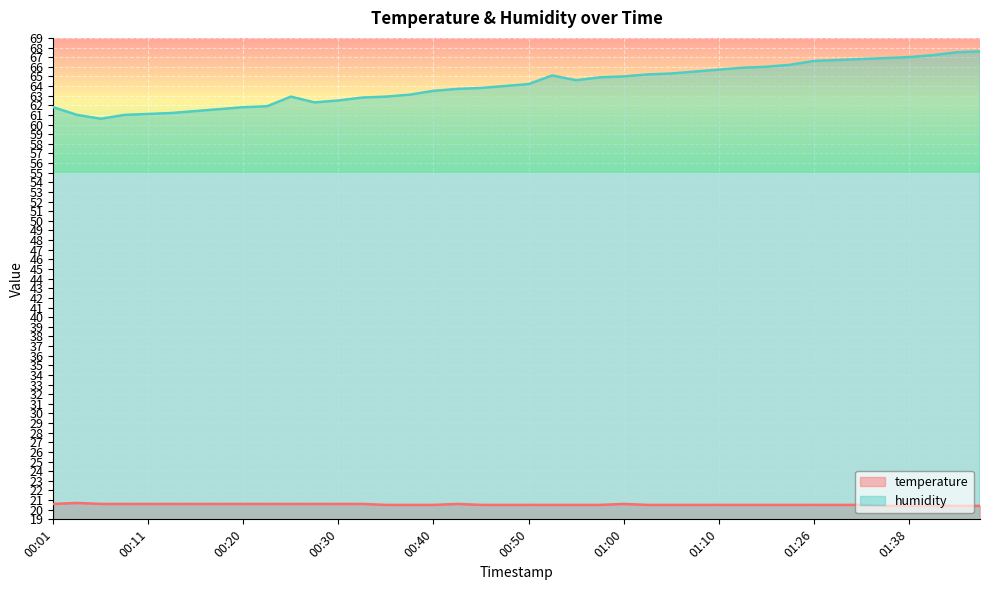

The value of humidity at 00:13 is 91.4. True or false?

False